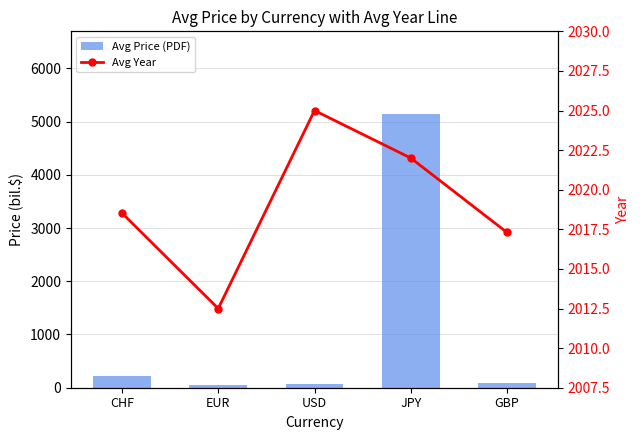

What are all the series names shown in the legend?

Avg Price (PDF), Avg Year